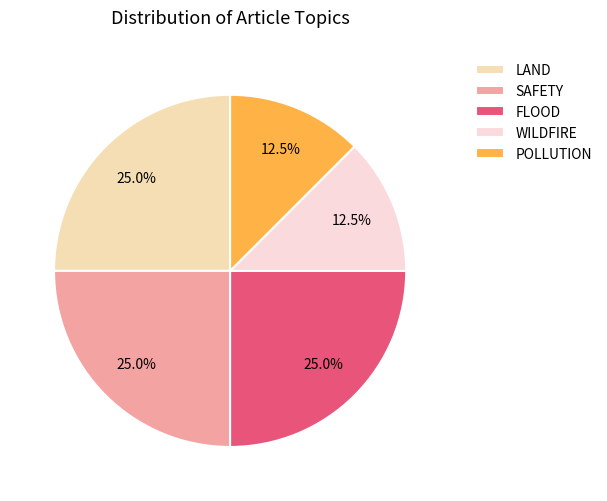

To the nearest percent, what is the average slice percentage?

20%